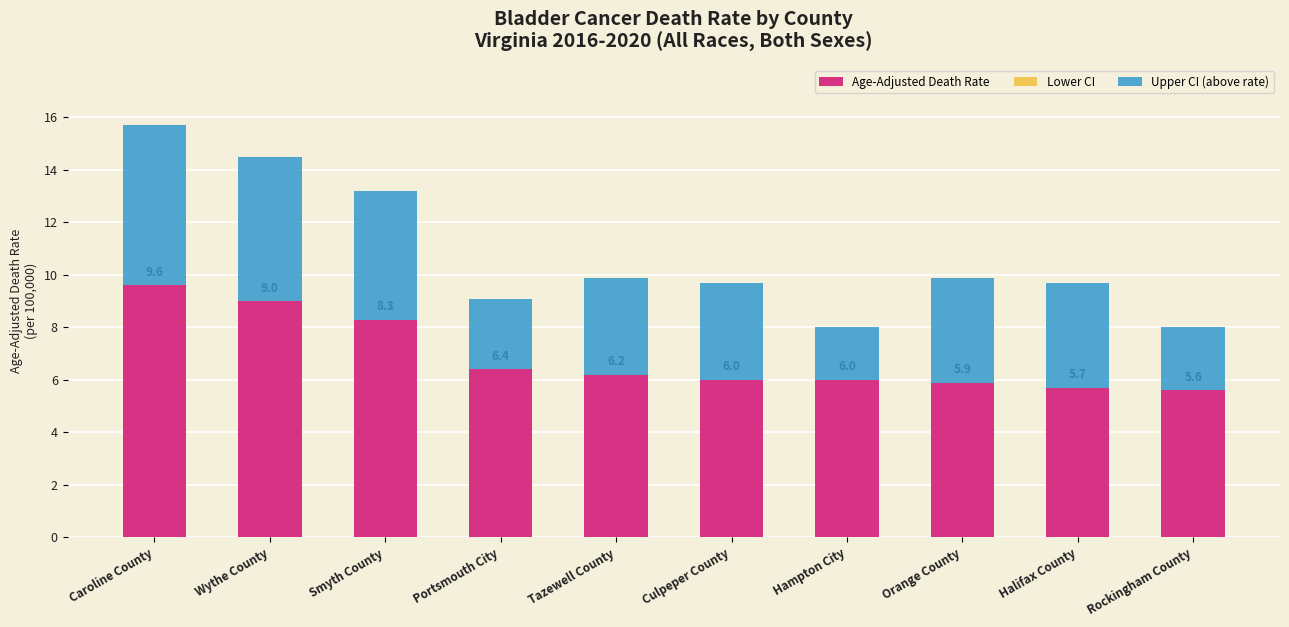

Reading left to right, extract all data points from this chart.

Age-Adjusted Death Rate: Caroline County=9.6	Wythe County=9.0	Smyth County=8.3	Portsmouth City=6.4	Tazewell County=6.2	Culpeper County=6.0	Hampton City=6.0	Orange County=5.9	Halifax County=5.7	Rockingham County=5.6
Lower CI: Caroline County=5.4	Wythe County=5.5	Smyth County=5.1	Portsmouth City=4.4	Tazewell County=3.8	Culpeper County=3.5	Hampton City=4.4	Orange County=3.4	Halifax County=3.2	Rockingham County=3.9
Upper CI (above rate): Caroline County=6.1	Wythe County=5.5	Smyth County=4.9	Portsmouth City=2.7	Tazewell County=3.7	Culpeper County=3.7	Hampton City=2.0	Orange County=4.0	Halifax County=4.0	Rockingham County=2.4